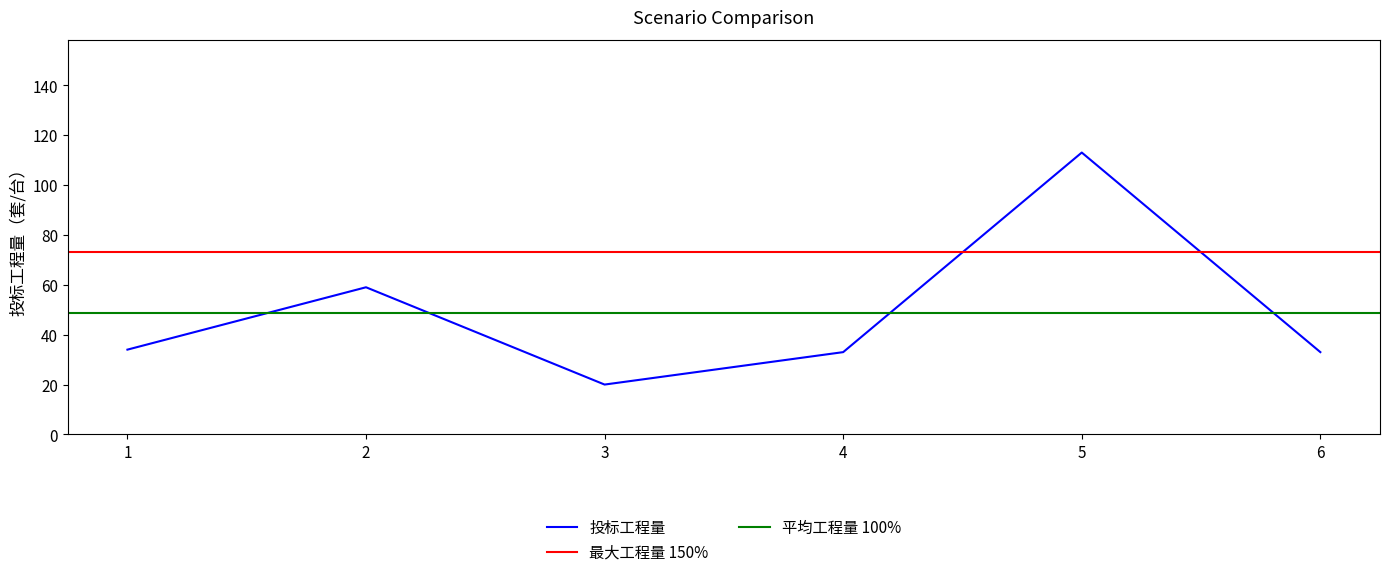

Is it true that the value at 4 is 51?

False